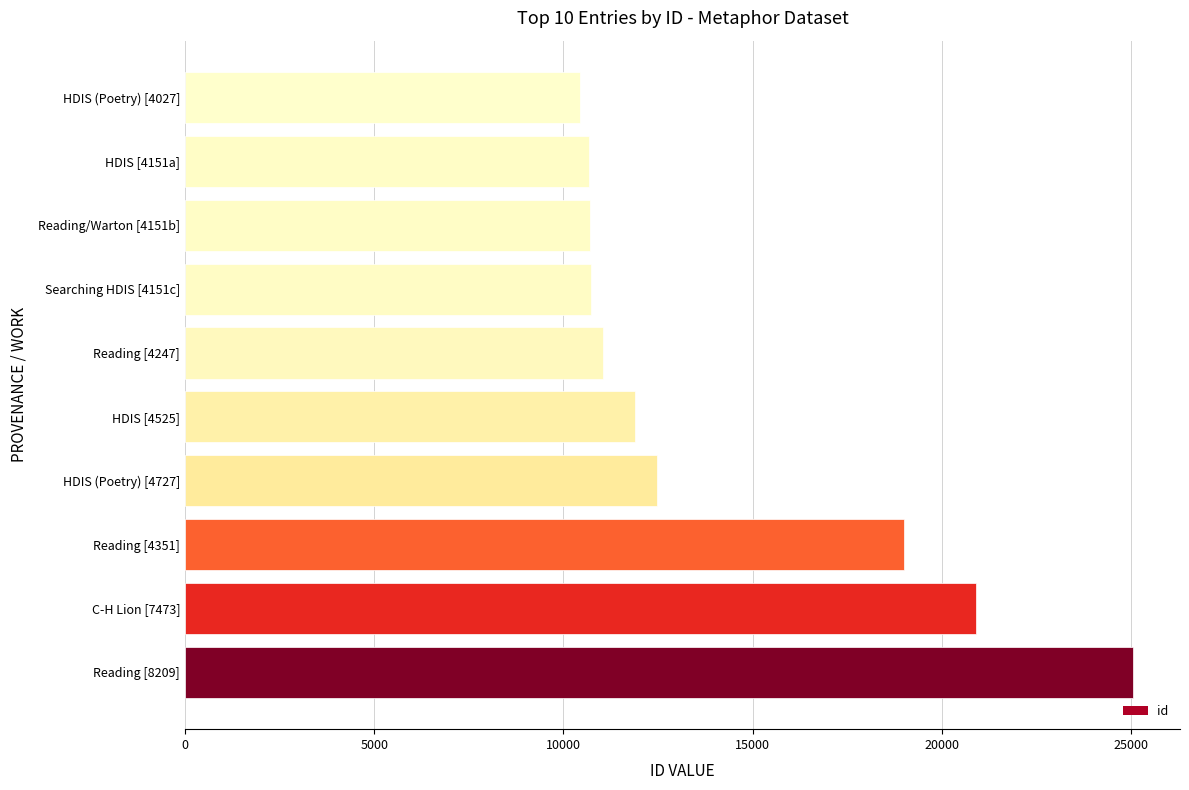

What is the difference between the maximum and minimum values?

14617